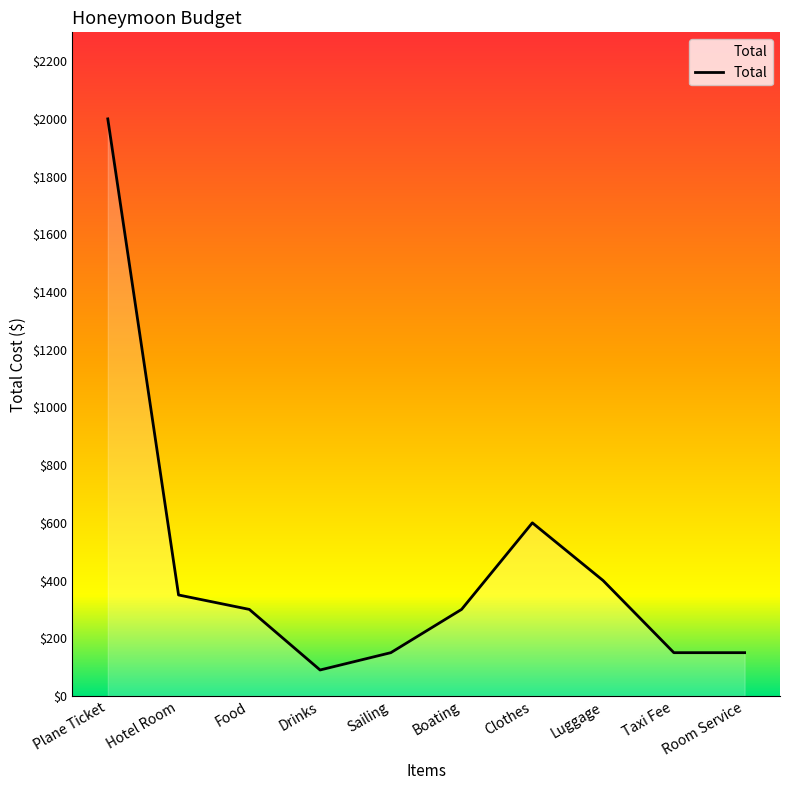

What is the difference between the values at Sailing and Food?

150